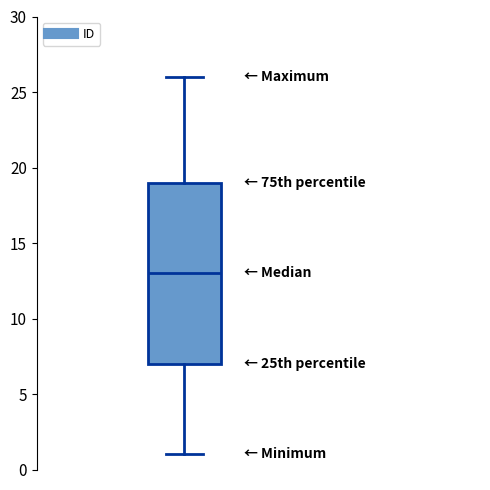

Transcribe this box plot: give where the median line is, the range the box spans, and where the two whiskers end, as read against the y-axis. The values are not printed on the chart, so give them approximately, as read against the axis.

median 13, box 7 to 19, whiskers 1 to 26